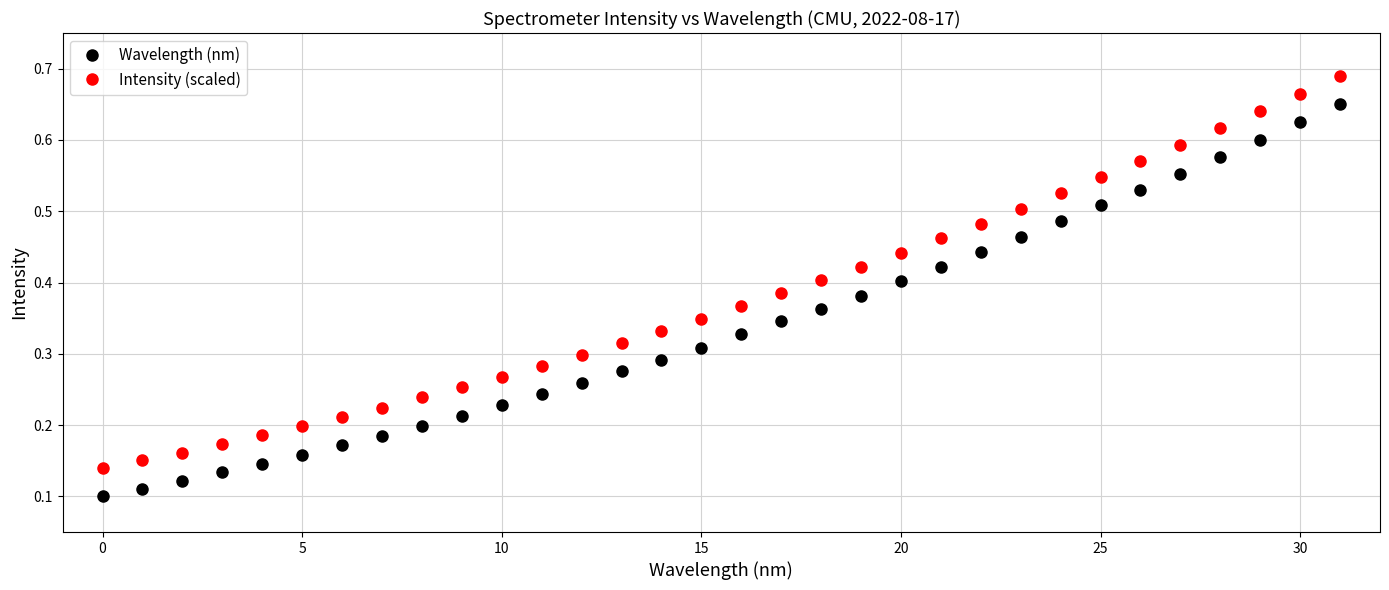

Rank the series by their average value, from lowest to highest.

Wavelength (nm), Intensity (scaled)